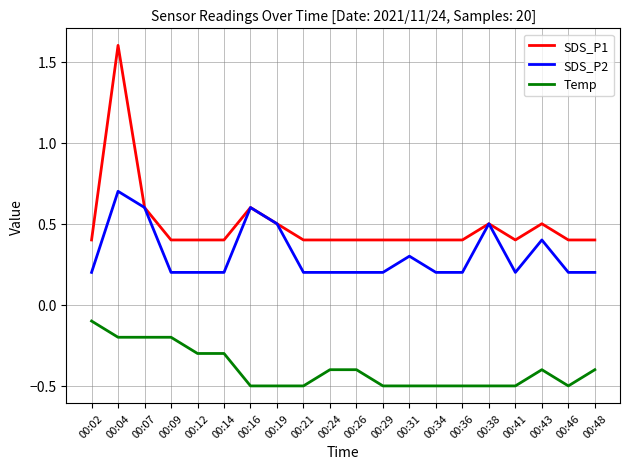

True or false: Temp and SDS_P2 cross at least once.

False